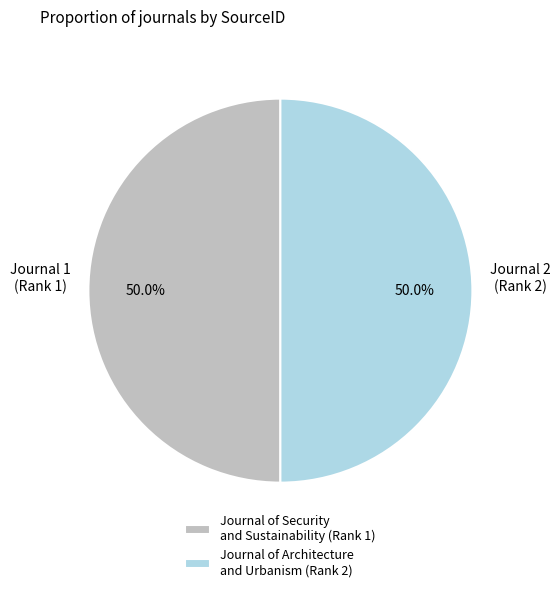

What portion of the pie excludes Journal of Architecture and Urbanism (Rank 2)?

50.0%